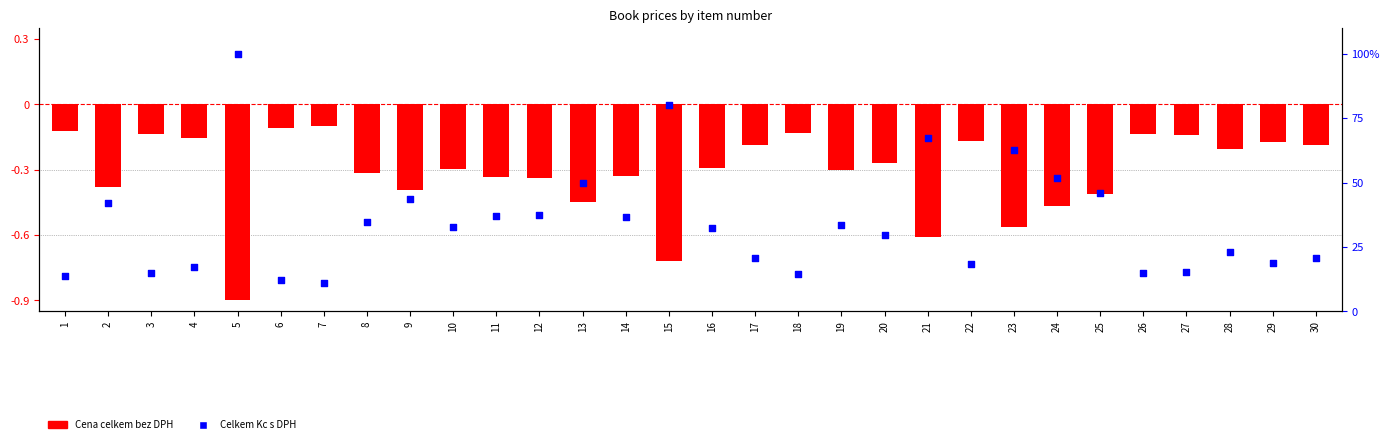

At how many categories does at least one series exceed 68?

2